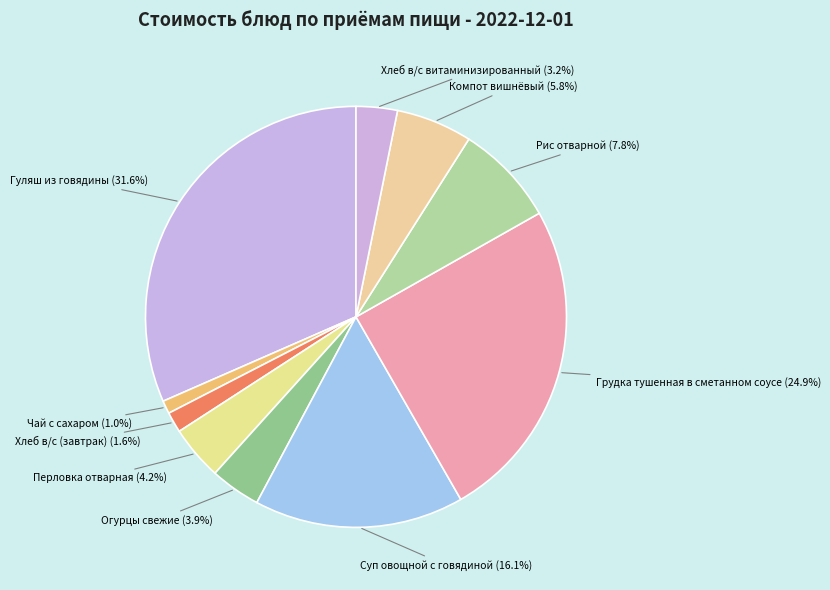

Is there a majority slice in this chart?

No